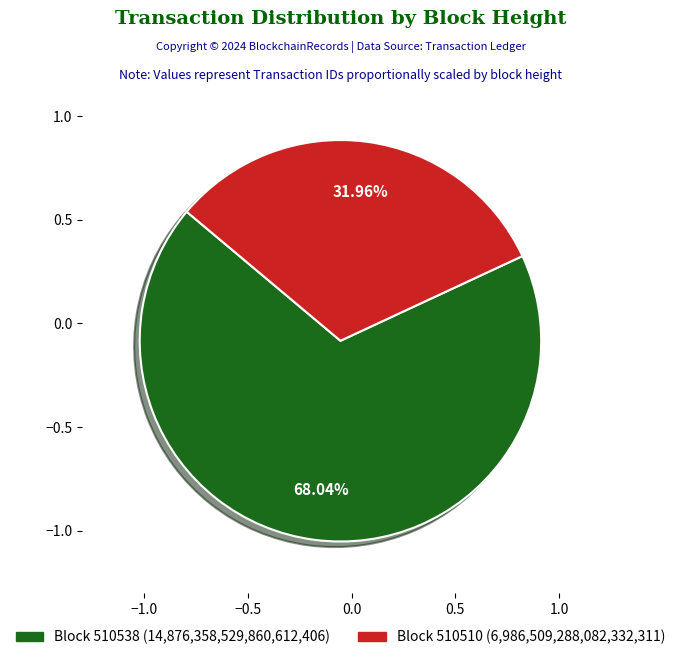

Is there a majority slice in this chart?

Yes